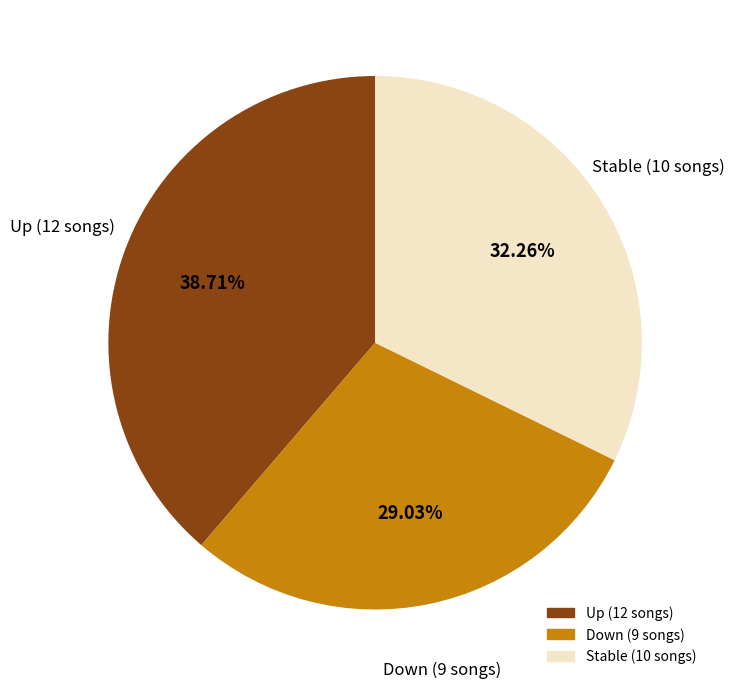

Does any single category account for the majority?

No